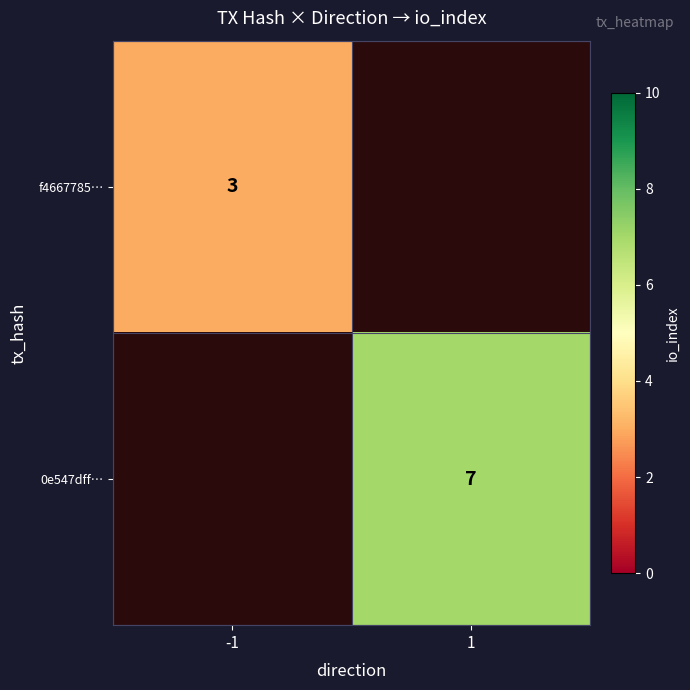

Which label corresponds to the smallest value in the chart?

-1